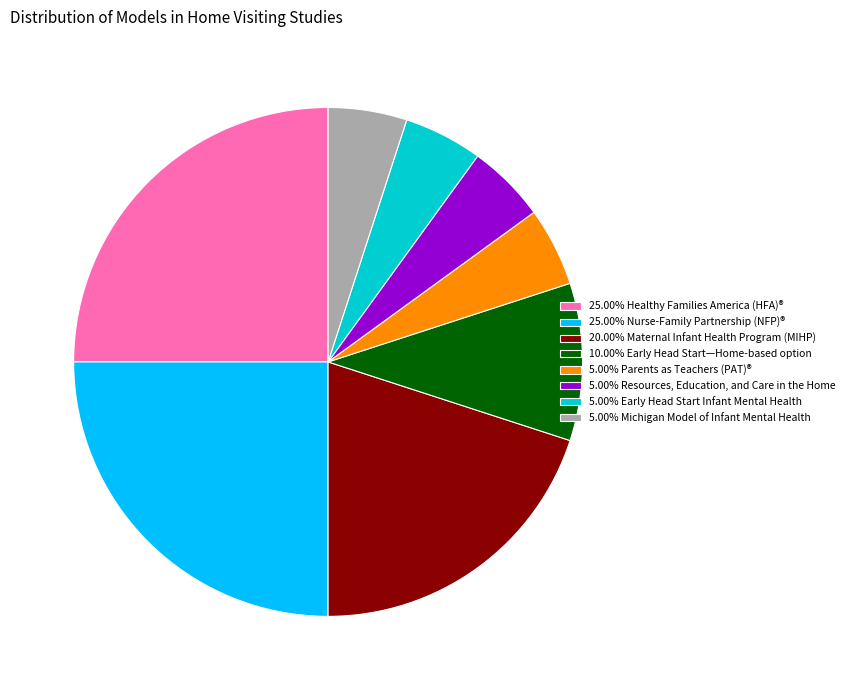

Approximately how many times larger is the value at 10.00% Early Head Start—Home-based option compared to 5.00% Early Head Start Infant Mental Health?

2.0